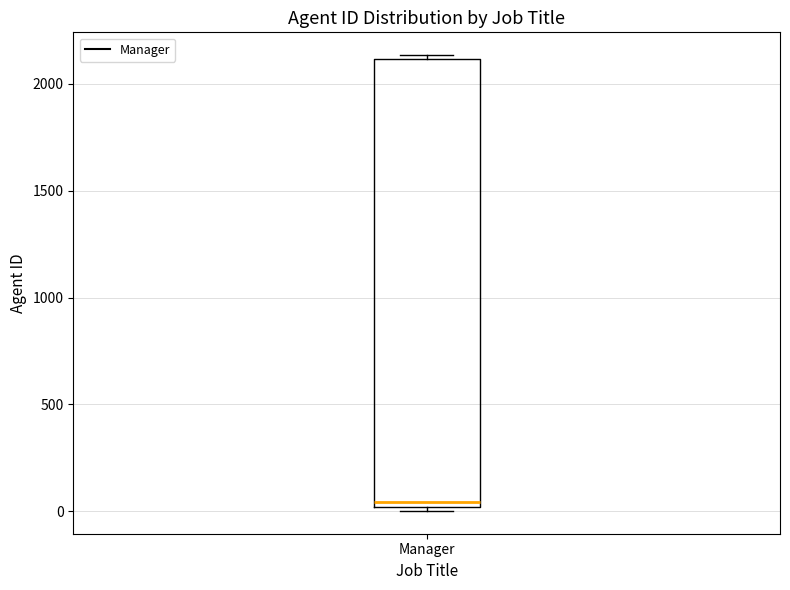

Transcribe this box plot: give where the median line is, the range the box spans, and where the two whiskers end, as read against the y-axis. The values are not printed on the chart, so give them approximately, as read against the axis.

median 50, box 0 to 2100, whiskers 0 (just below the box's lower edge) to 2150